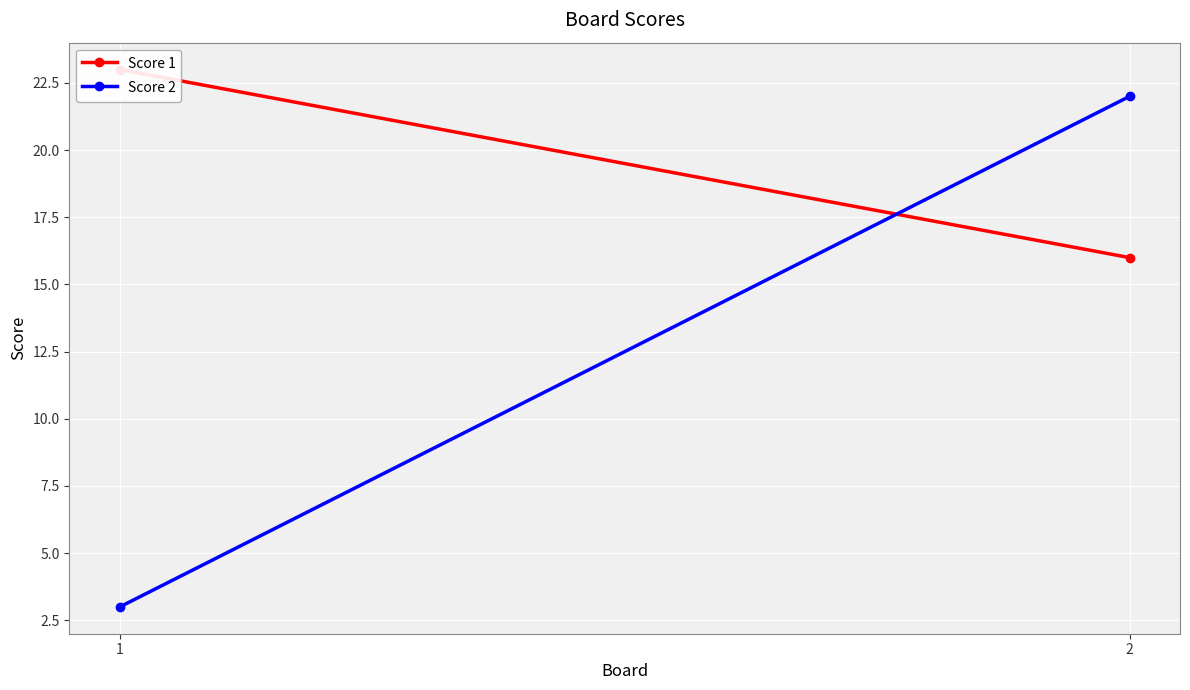

What is the lowest value of the Score 2 series?

3